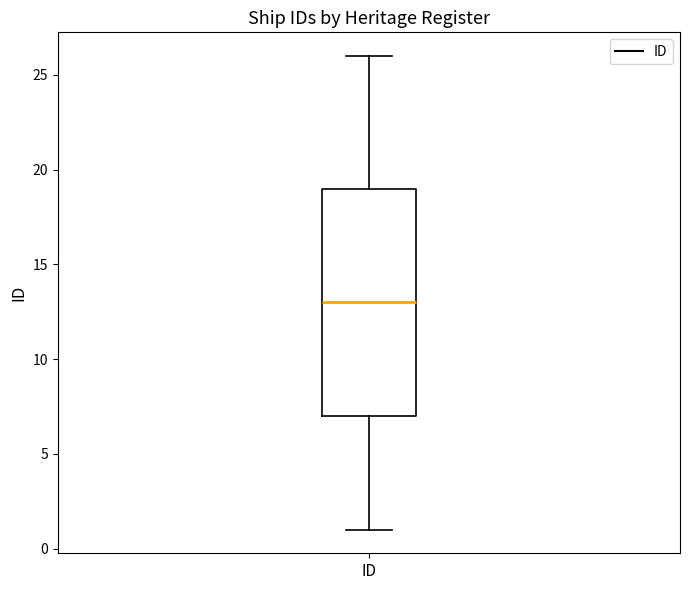

Where does the upper whisker of the box for ID end on the y-axis? The values are not printed on the chart, so give them approximately, as read against the axis.

26